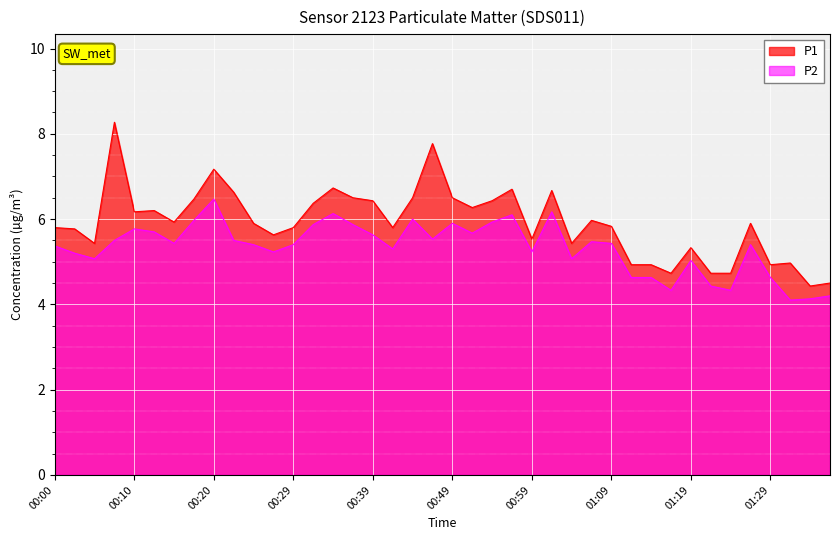

What is the minimum value for P2?

4.1